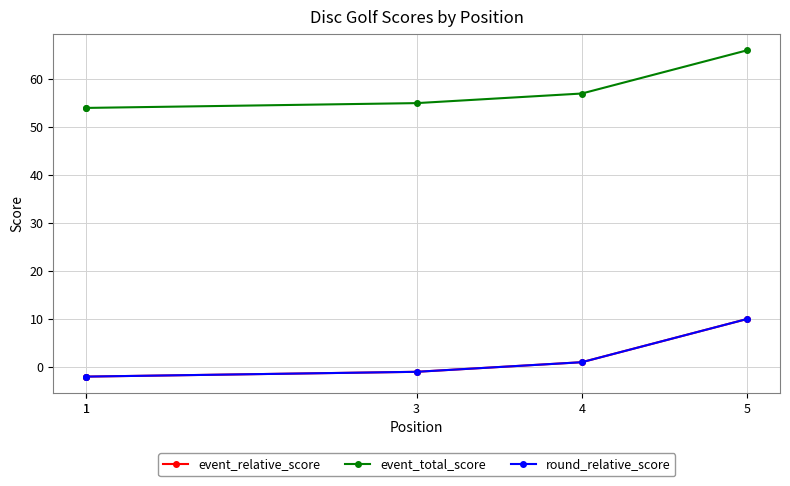

The value of event_relative_score at 1 is -2. True or false?

True